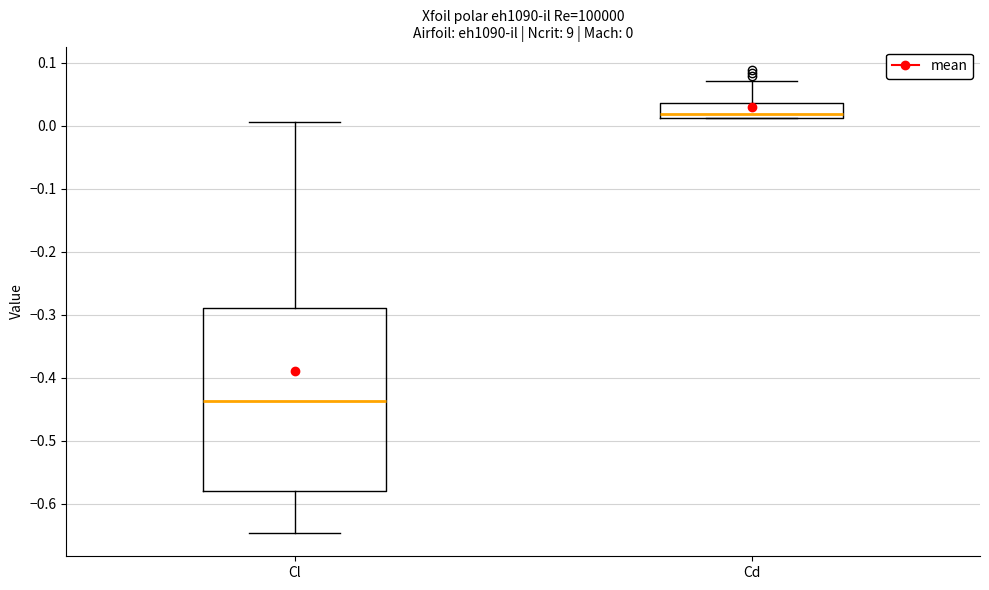

Comparing the boxes themselves (not the whiskers), which one is the tallest?

Cl